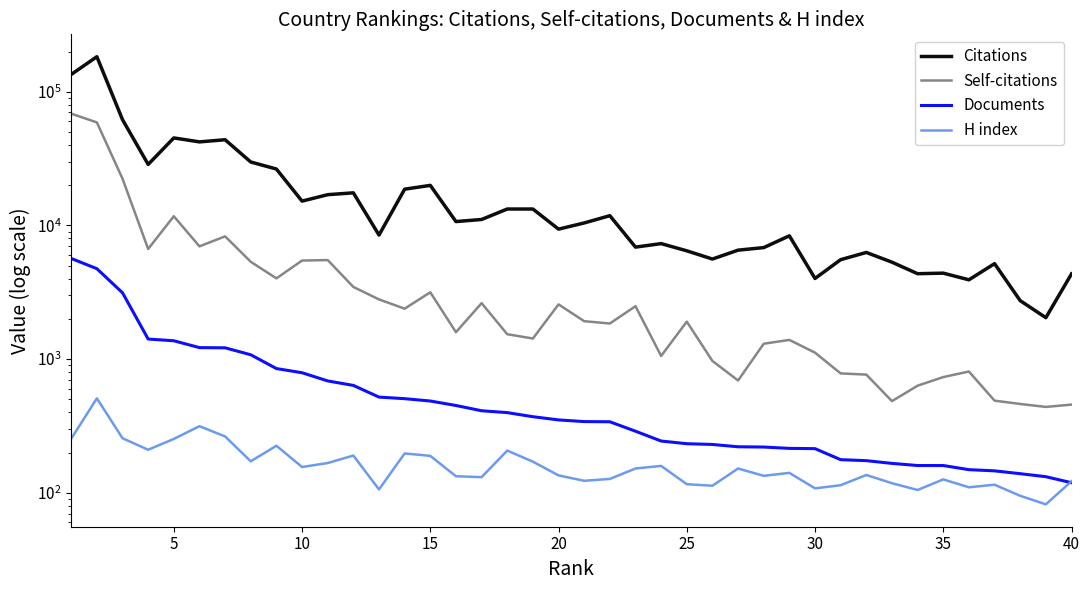

What is the sum of all Citations values?

868097